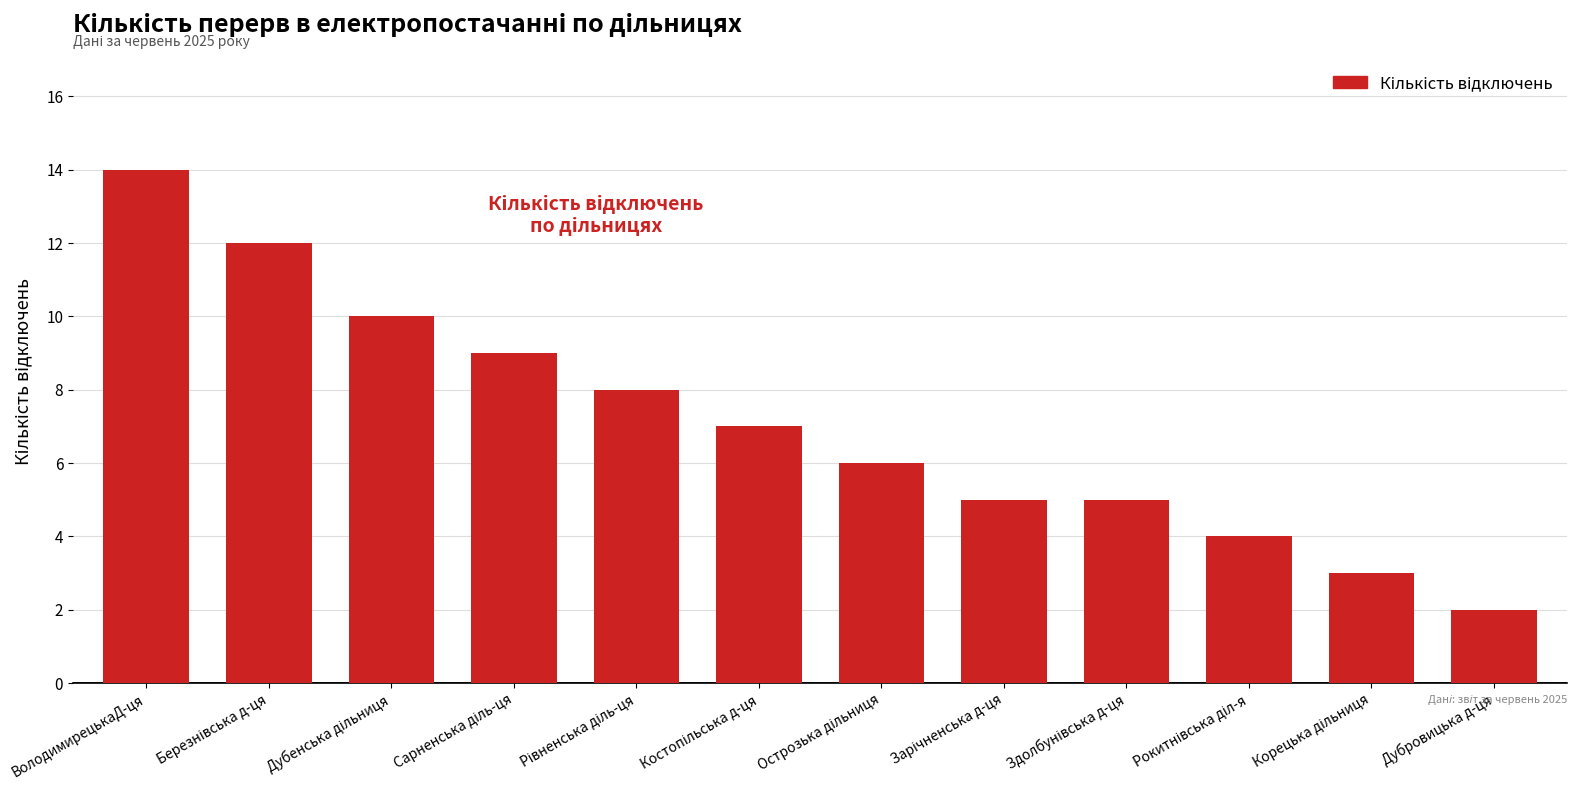

What is the sum of all values?

85